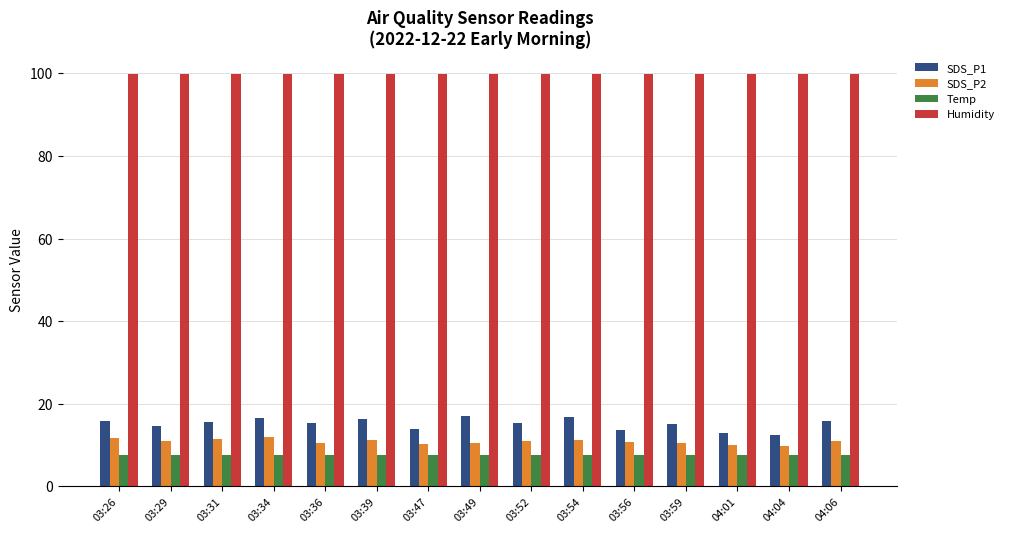

What is the spread (max minus min) of values at 03:59?

92.3